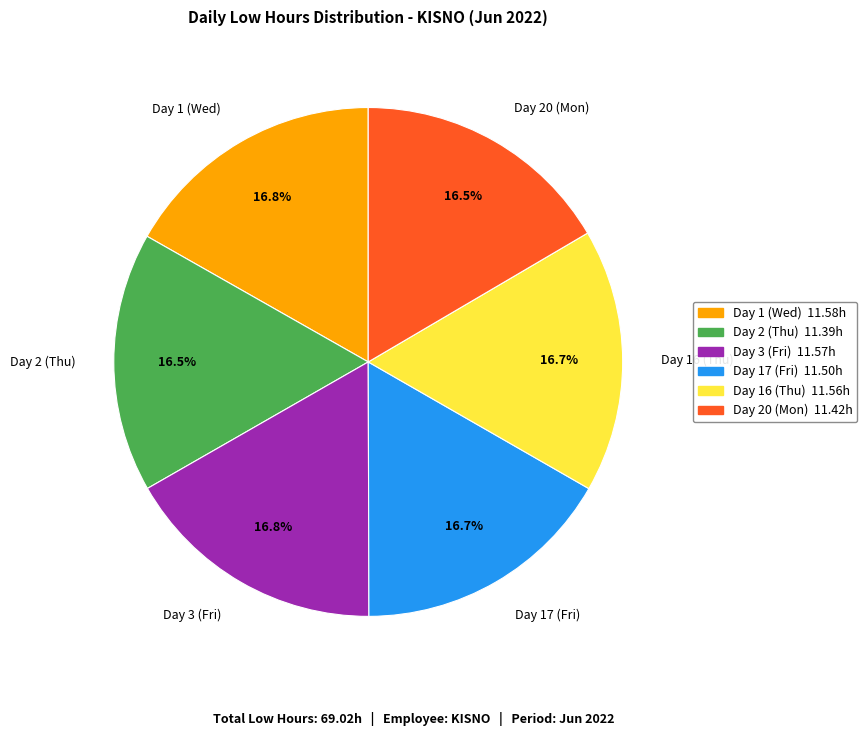

Is the sum of Day 3 (Fri) and Day 20 (Mon) greater than half?

No